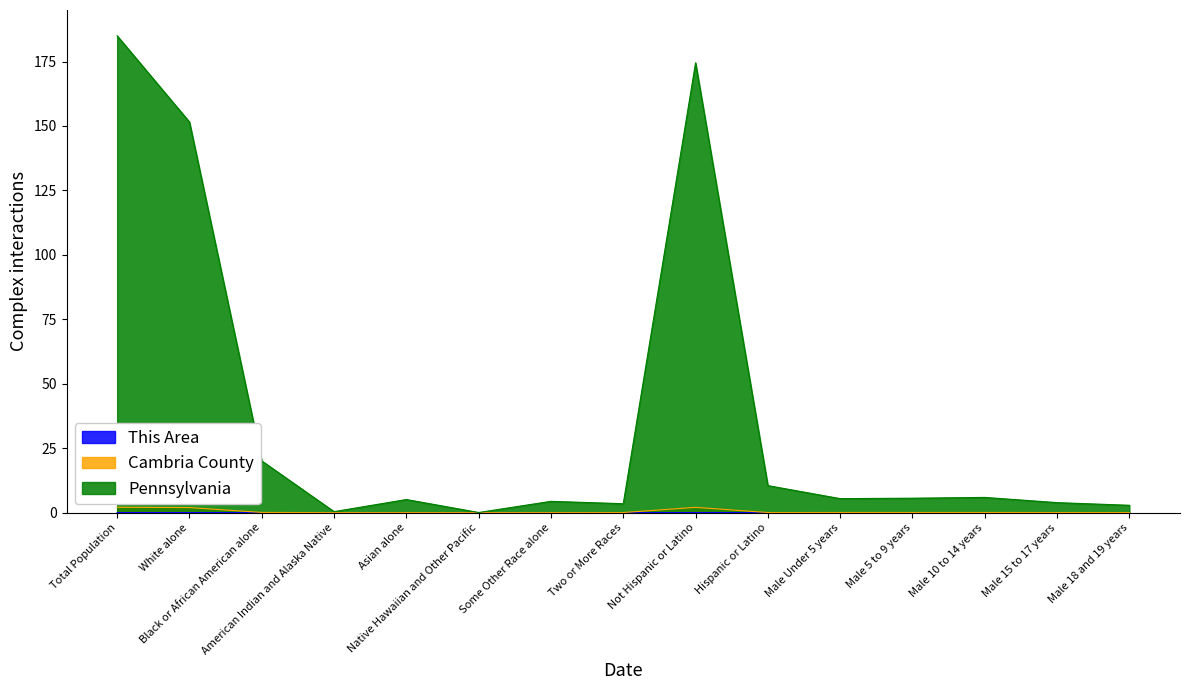

What is the sum of all Cambria County values?

6.5